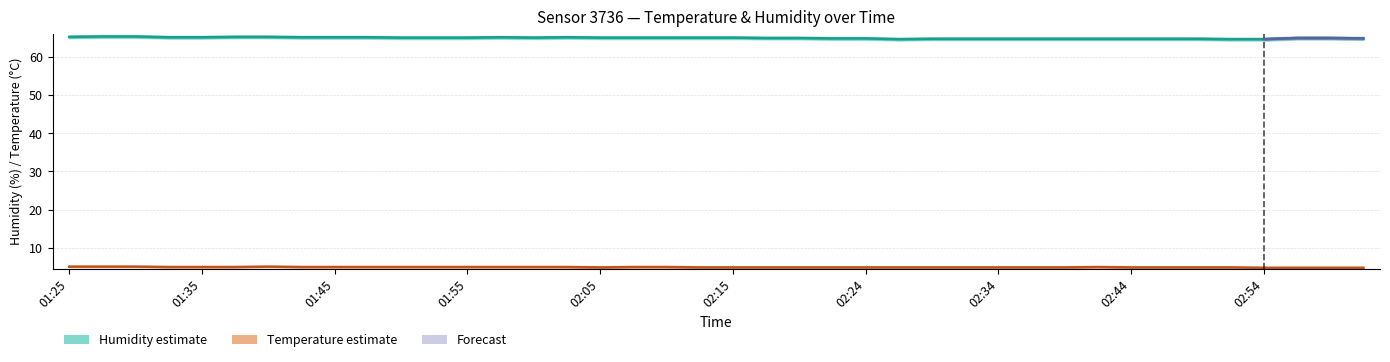

Which category has the lowest value in the humidity series?

02:27